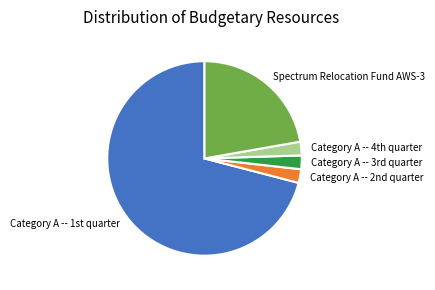

What is the largest slice in the pie chart?

Category A -- 1st quarter